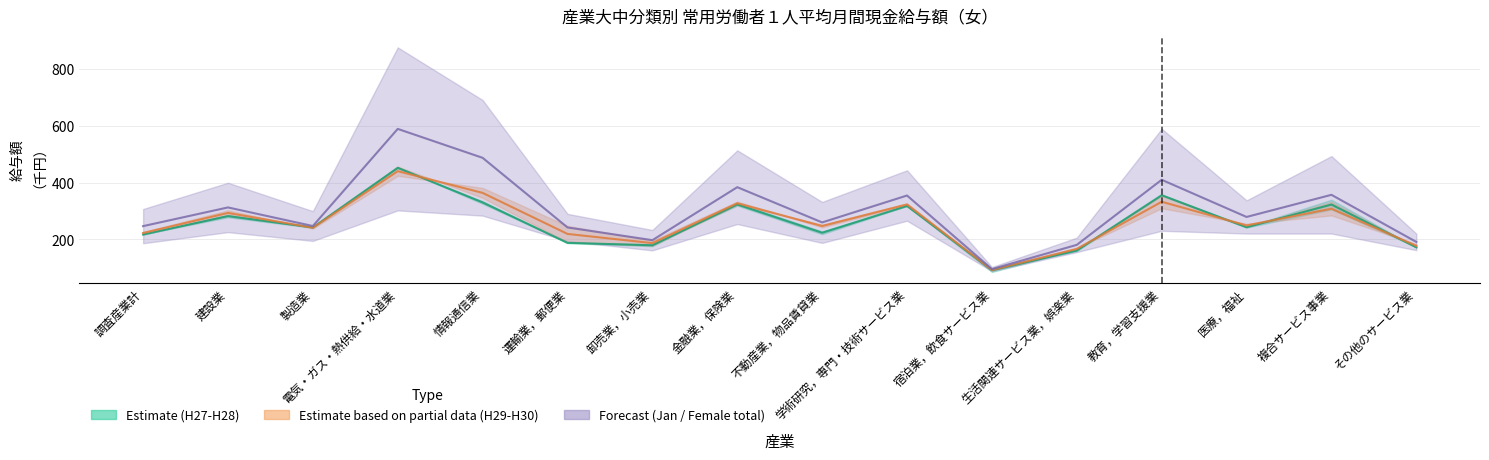

Reading left to right, what are all the values shown in this chart?

平成27年平均: 調査産業計=216.9	建設業=281.9	製造業=241.9	電気・ガス・熱供給・水道業=452.1	情報通信業=330.1	運輸業，郵便業=187.6	卸売業，小売業=179.1	金融業，保険業=323.0	不動産業，物品賃貸業=223.2	学術研究，専門・技術サービス業=317.7	宿泊業，飲食サービス業=91.2	生活関連サービス業，娯楽業=160.6	教育，学習支援業=355.5	医療，福祉=242.5	複合サービス事業=322.6	その他のサービス業=171.9
平成28年平均: 調査産業計=222.5	建設業=293.1	製造業=240.9	電気・ガス・熱供給・水道業=440.3	情報通信業=363.7	運輸業，郵便業=219.1	卸売業，小売業=186.7	金融業，保険業=327.3	不動産業，物品賃貸業=247.0	学術研究，専門・技術サービス業=323.1	宿泊業，飲食サービス業=92.0	生活関連サービス業，娯楽業=166.4	教育，学習支援業=332.5	医療，福祉=249.1	複合サービス事業=308.0	その他のサービス業=177.4
女，現金給与総額: 調査産業計=246.6	建設業=312.4	製造業=246.9	電気・ガス・熱供給・水道業=589.2	情報通信業=487.3	運輸業，郵便業=241.9	卸売業，小売業=197.1	金融業，保険業=383.8	不動産業，物品賃貸業=259.7	学術研究，専門・技術サービス業=354.4	宿泊業，飲食サービス業=95.1	生活関連サービス業，娯楽業=180.6	教育，学習支援業=409.9	医療，福祉=278.9	複合サービス事業=356.9	その他のサービス業=190.9